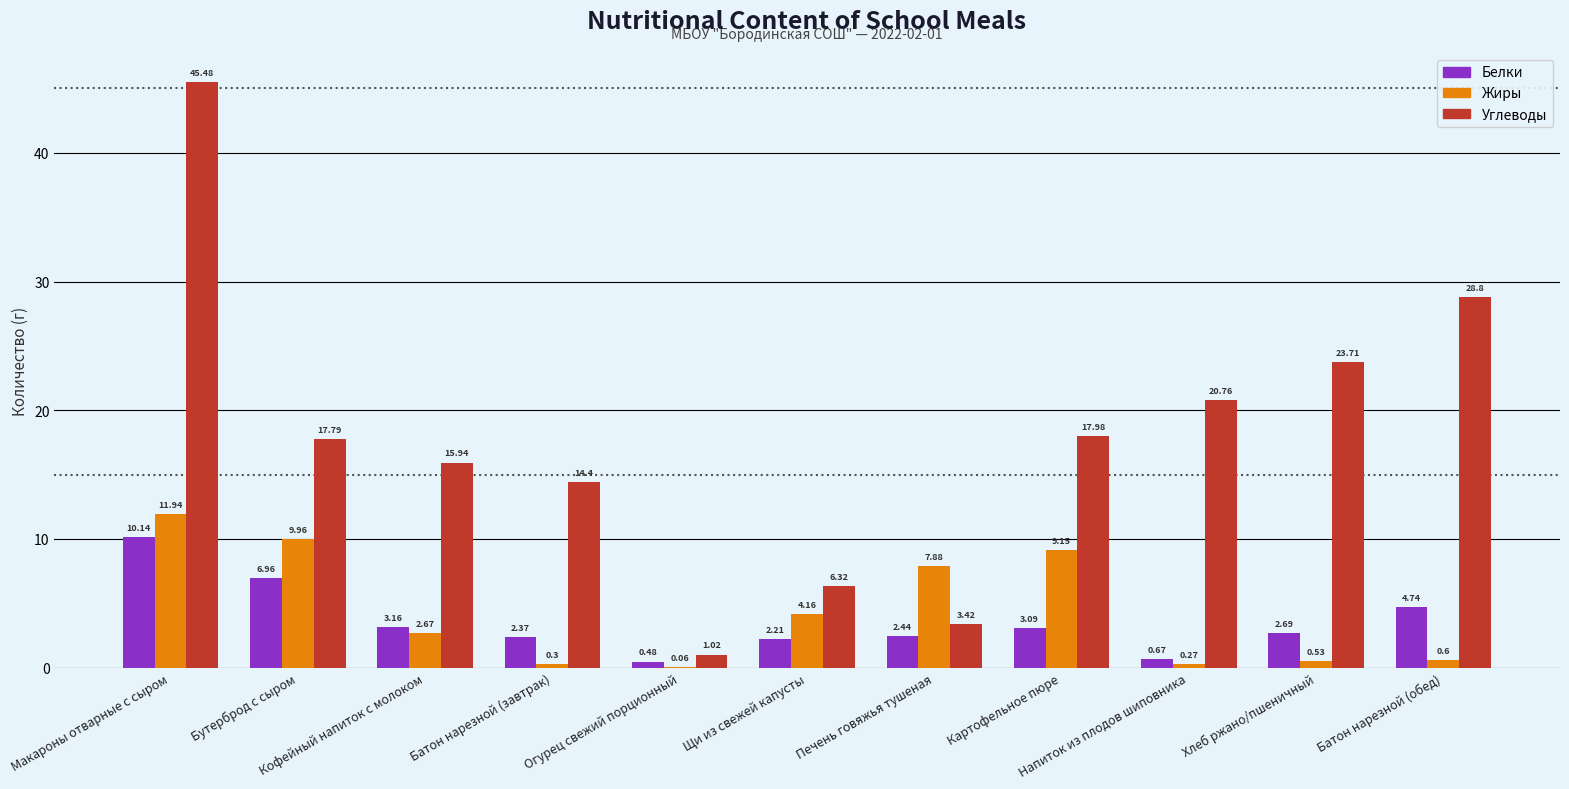

Does the chart contain stacked bars?

No